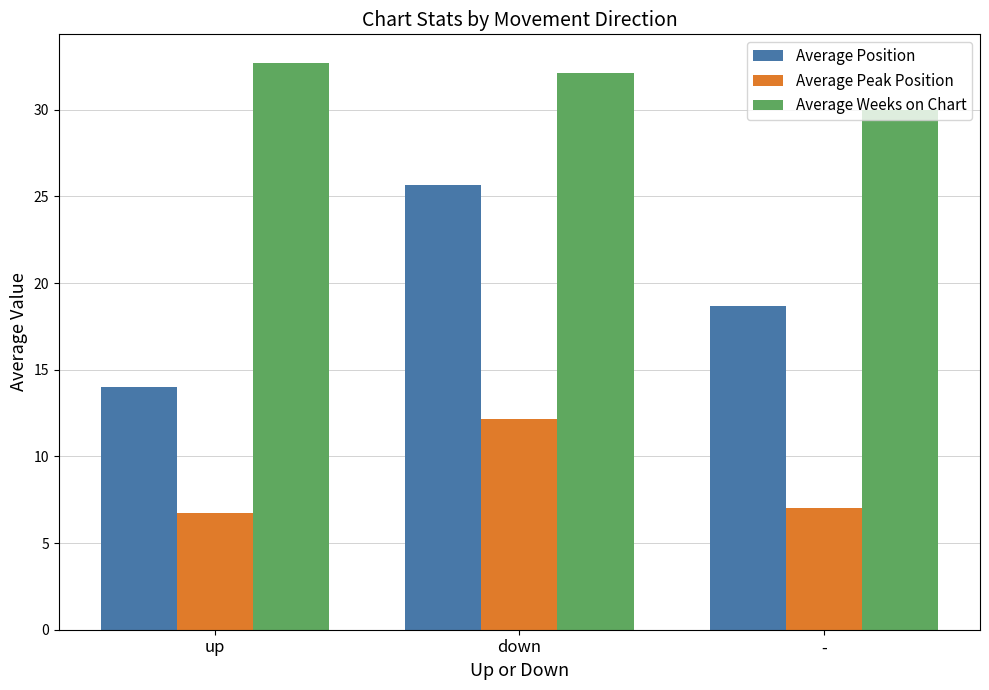

What is the difference between the maximum and minimum values in the Average Position series?

11.6